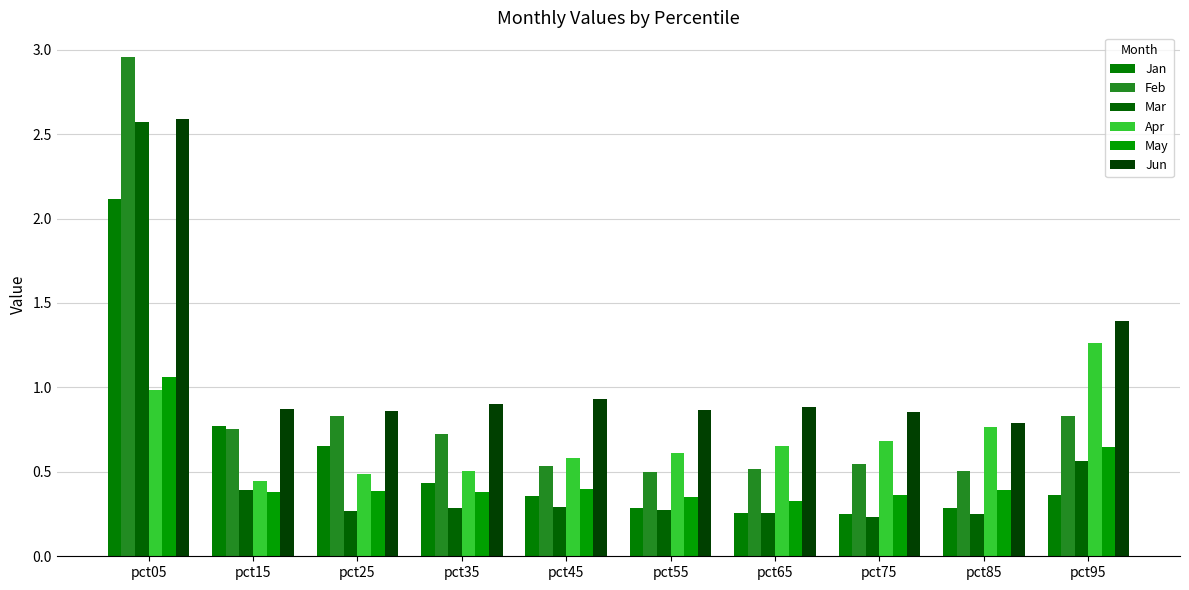

At which label is Mar closest to 1?

pct95